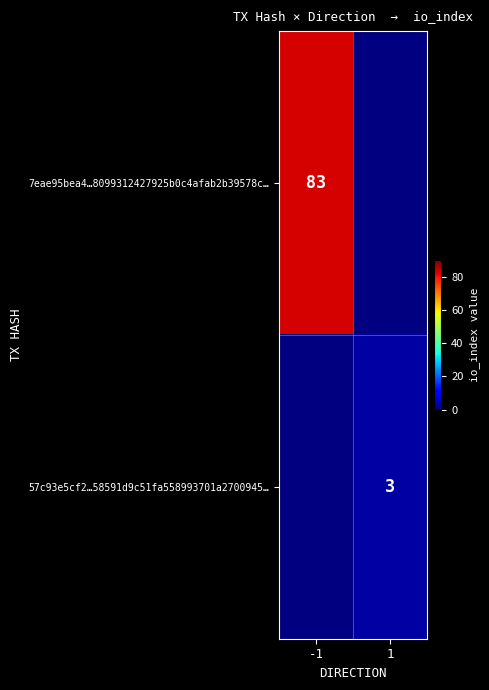

The 7eae95bea4…8099312427925b0c4afab2b39578c… series shows 83 at -1. True or false?

True